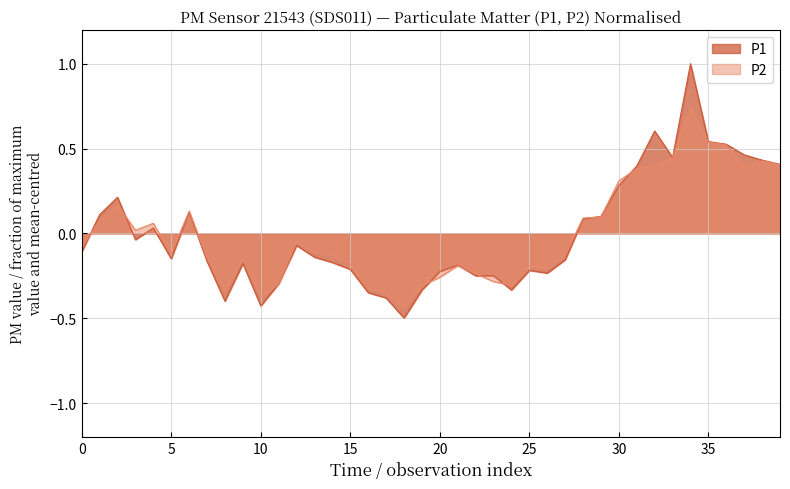

Which label corresponds to the smallest value in the chart?

18:00